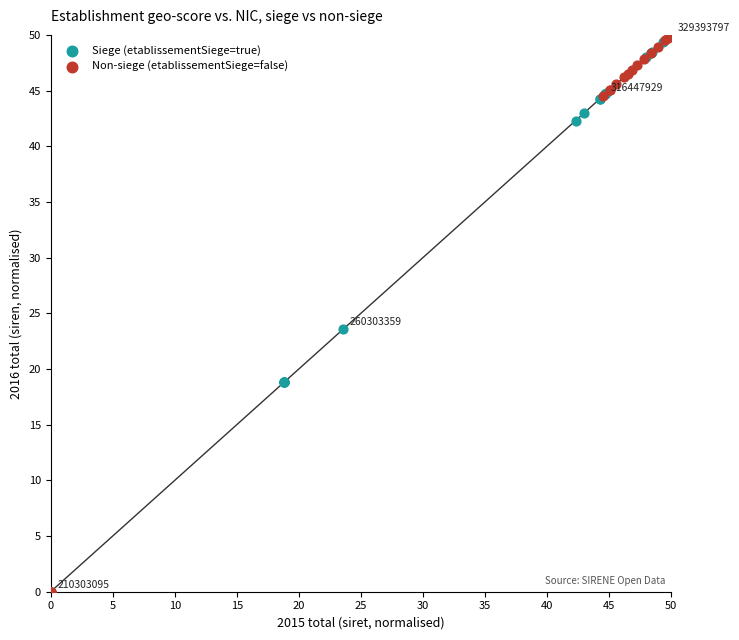

What are all the series names shown in the legend?

Siege (etablissementSiege=true), Non-siege (etablissementSiege=false)